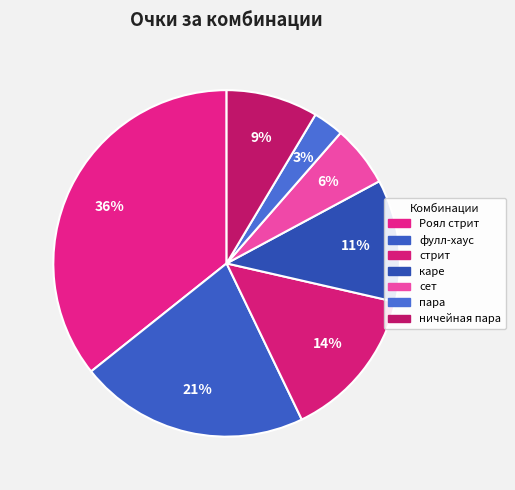

What is the ratio of the value at ничейная пара to the value at каре?

0.8